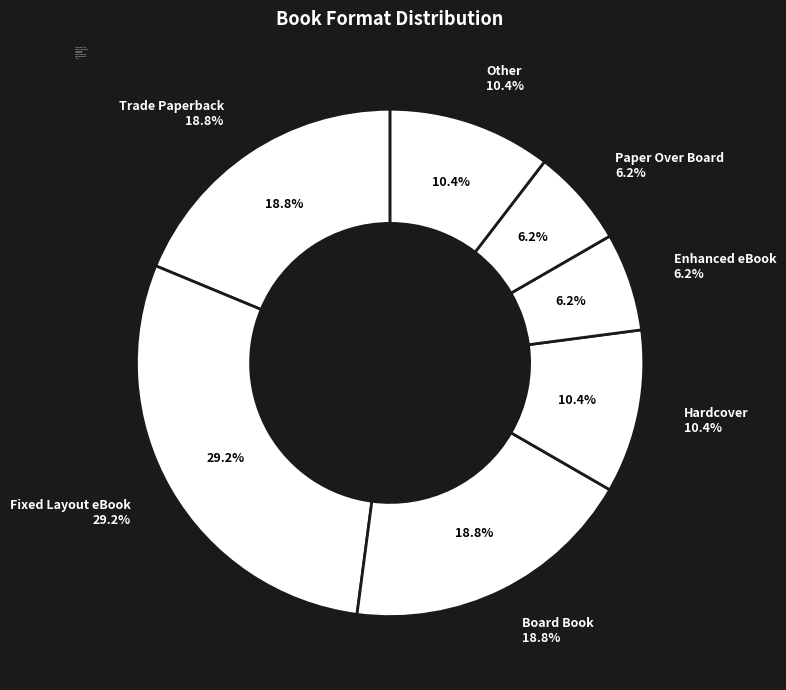

Is there a majority slice in this chart?

No